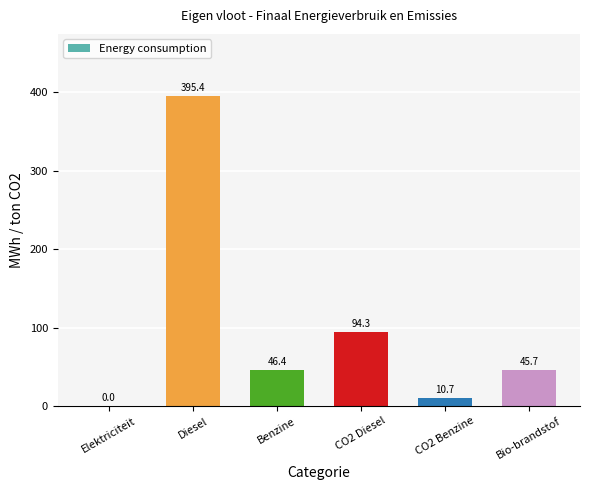

How many categories are shown in the chart?

6